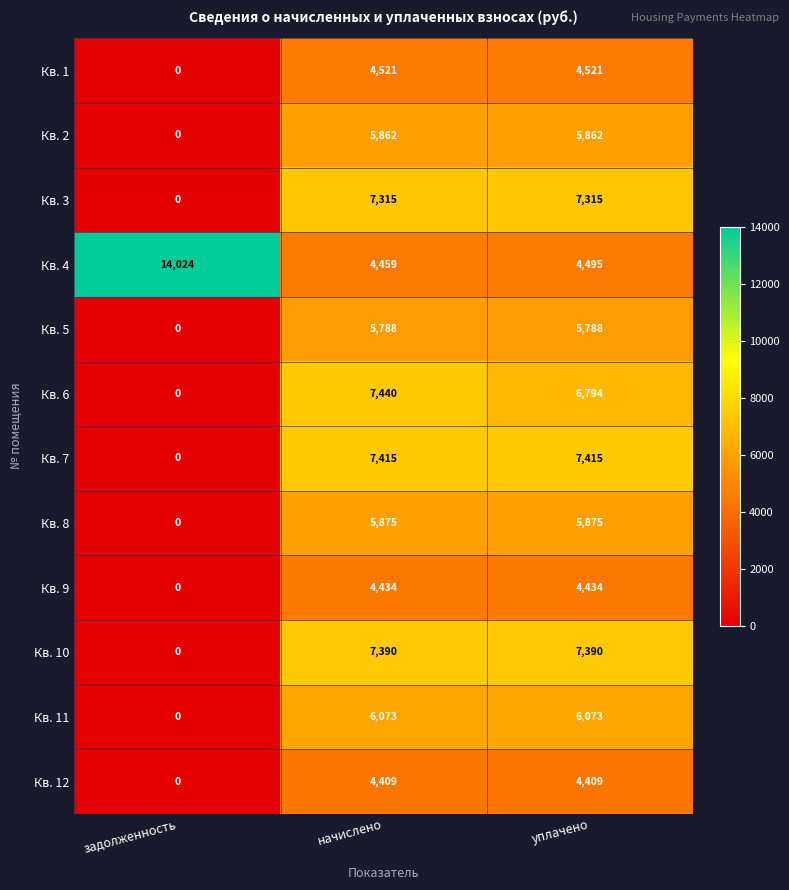

What is the difference between the maximum and minimum values in the Кв. 5 series?

5788